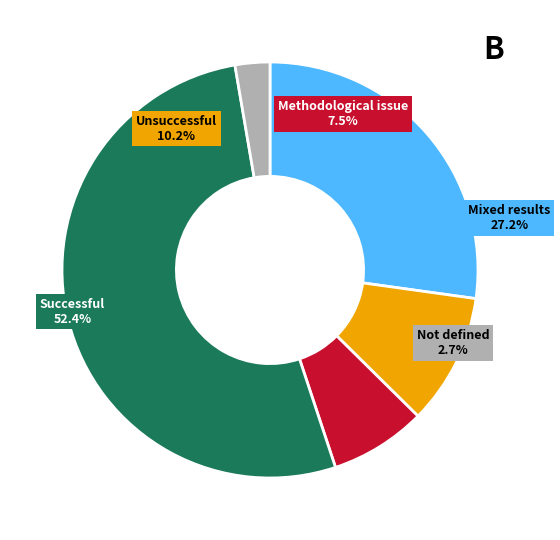

True or false: King crab boom in northern Norway accounts for 11% of the total.

False